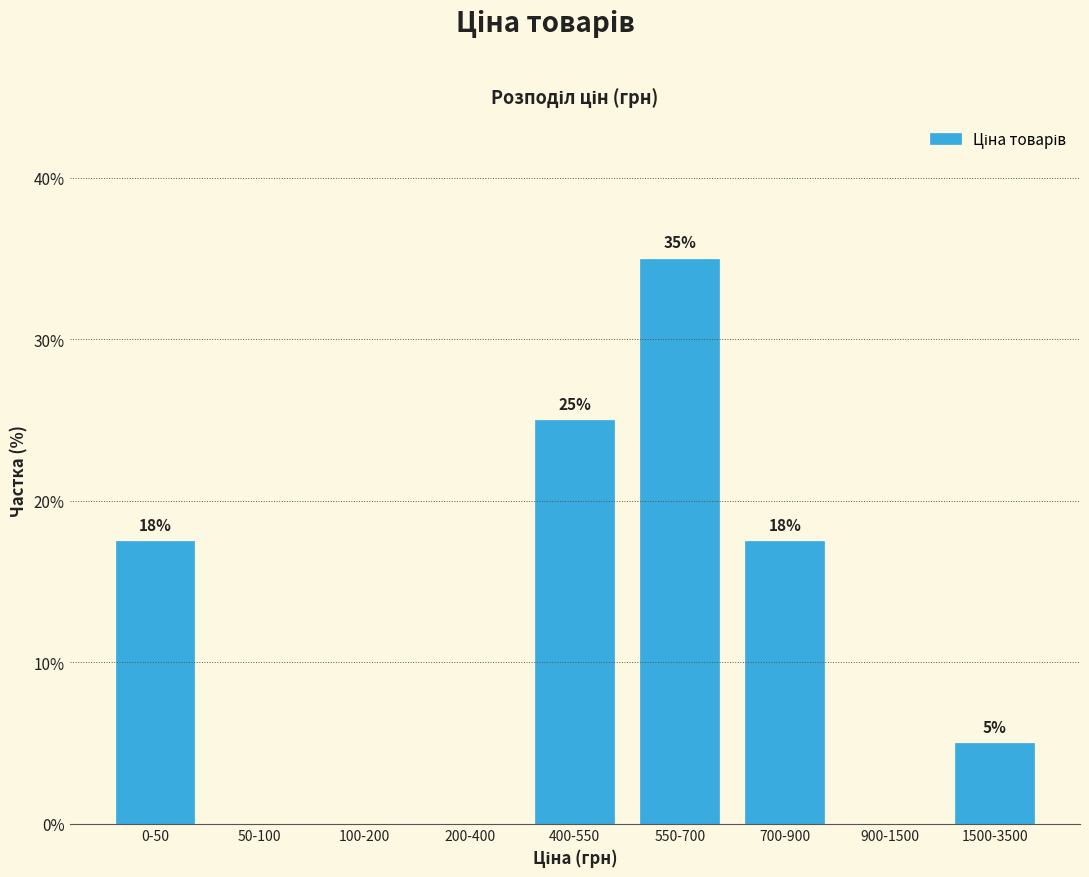

What is the maximum value shown in the chart?

35.0